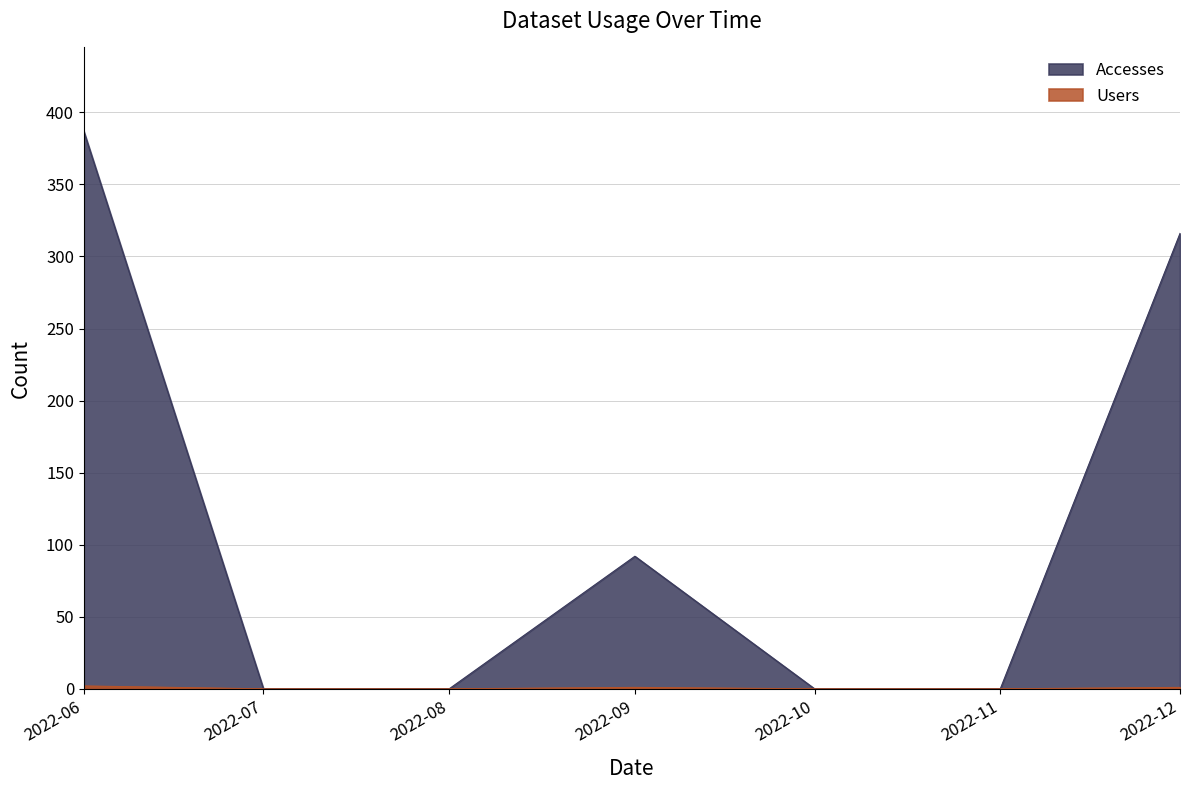

True or false: Accesses and Users intersect in this chart.

False